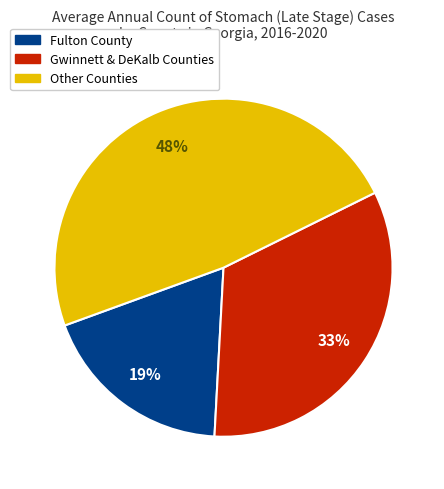

Which category has the biggest portion of the pie?

Other Counties